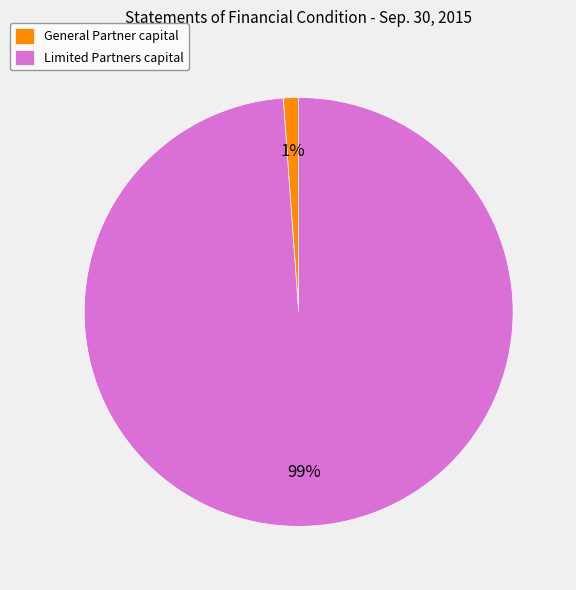

How many segments does this pie chart have?

2